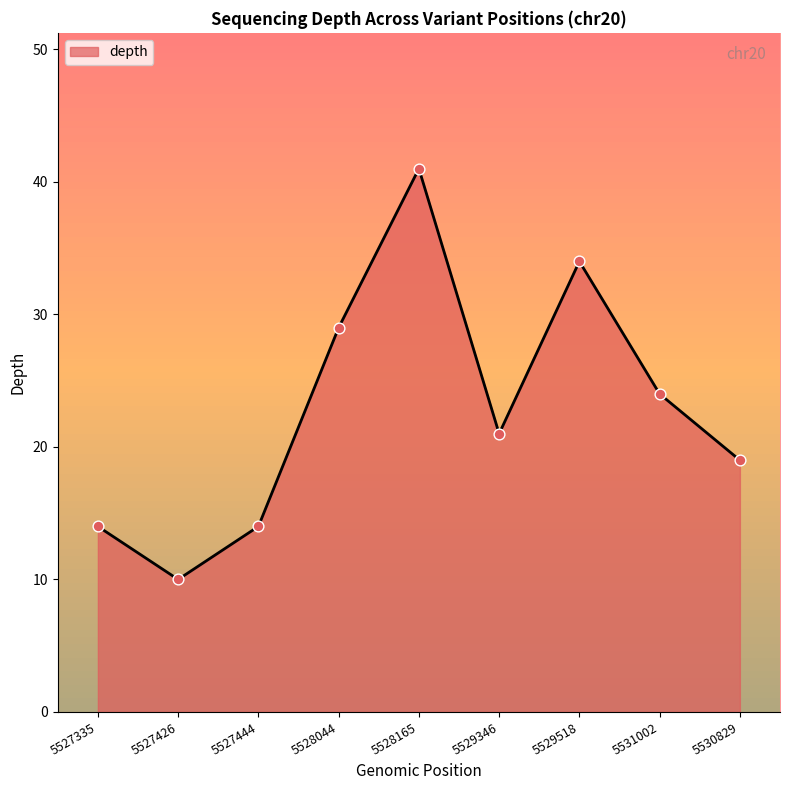

Which has a higher value, 5528044 or 5528165?

5528165